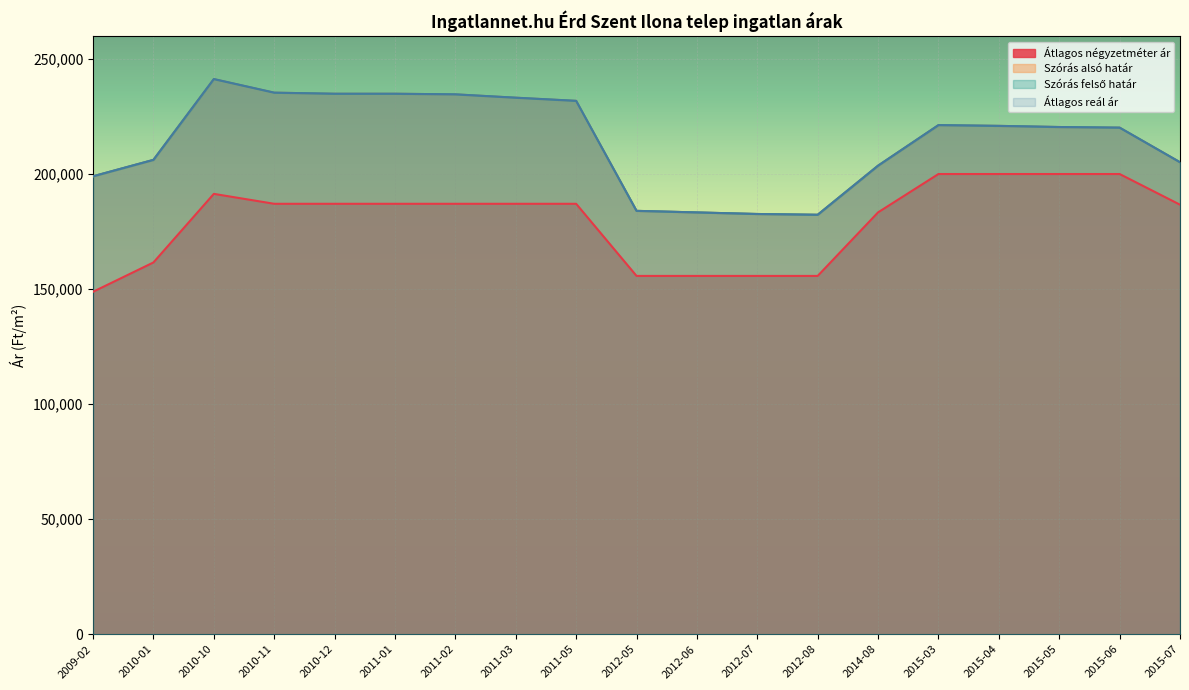

Which series has the widest spread of values?

Szórás alsó határ